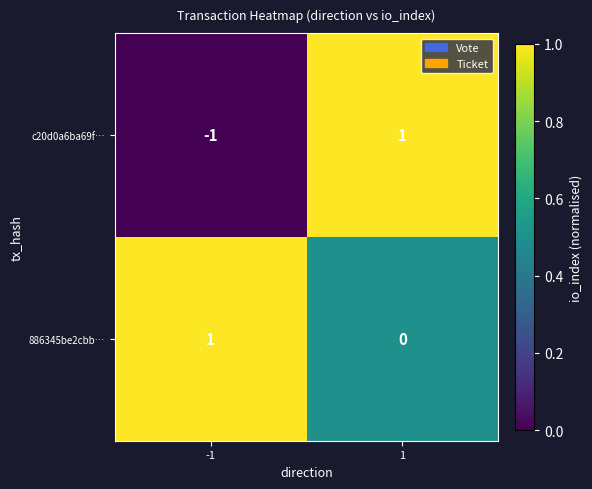

Rank the series by their average value, from lowest to highest.

c20d0a6ba69f…, 886345be2cbb…